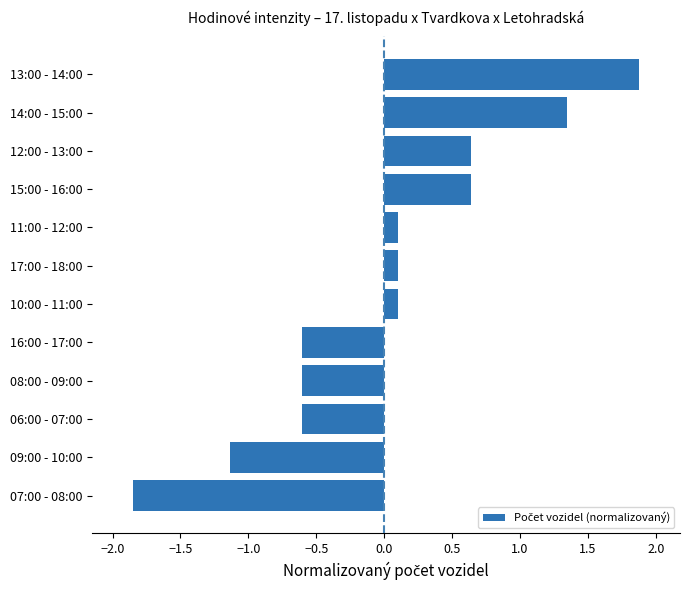

At which category does the chart reach its peak across all series?

13:00 - 14:00